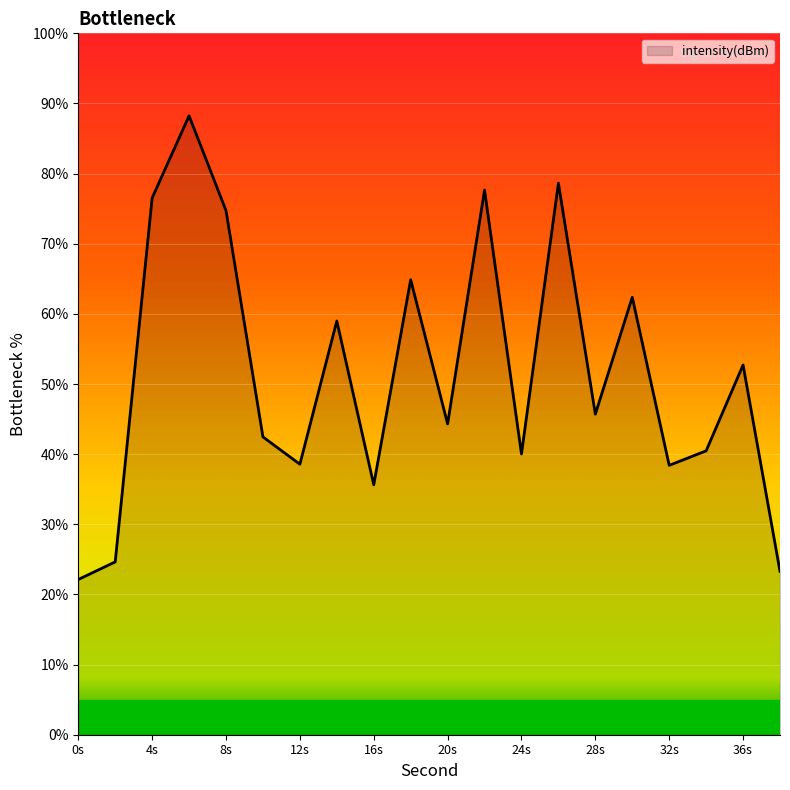

What is the sum of all values?

1030.4